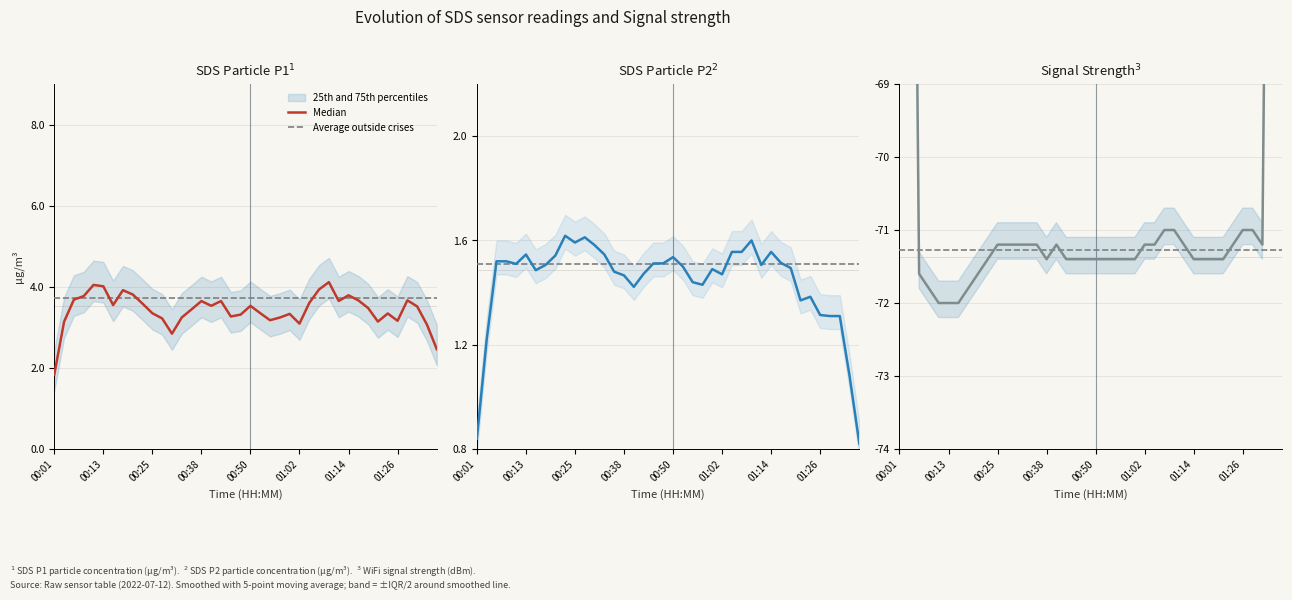

Between 22 and 36, which series saw the biggest shift?

Median